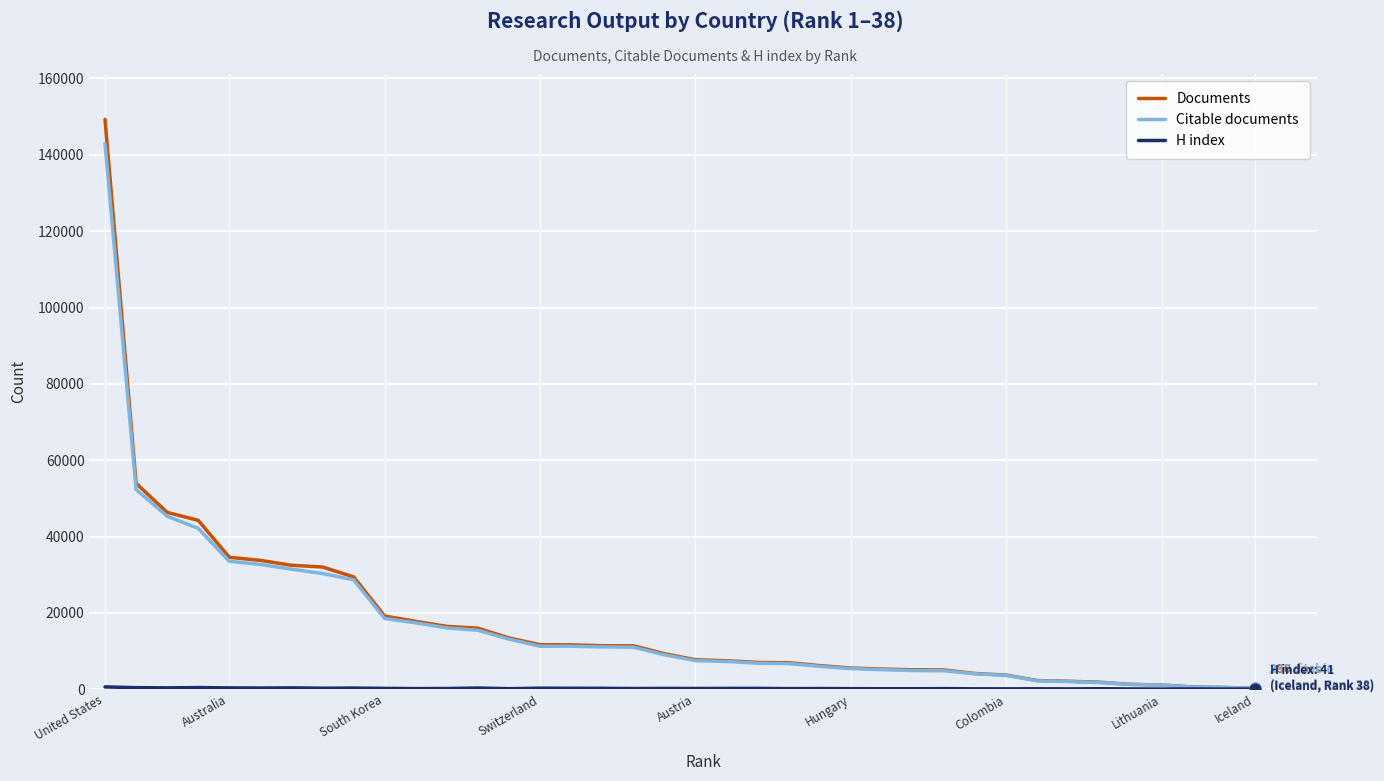

Which series has the widest spread of values?

Documents